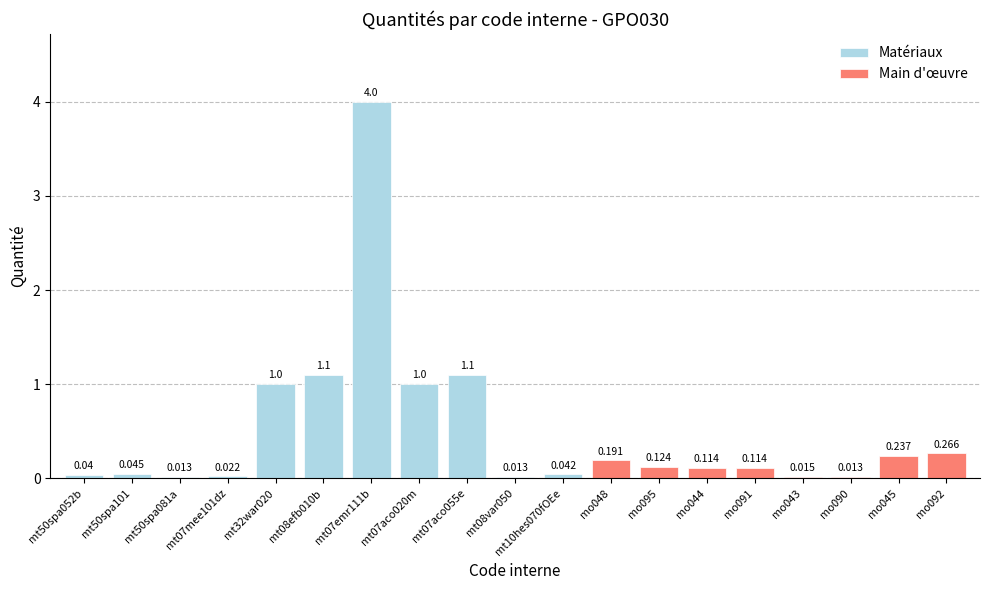

The value at mt08efb010b is 1.1. True or false?

True